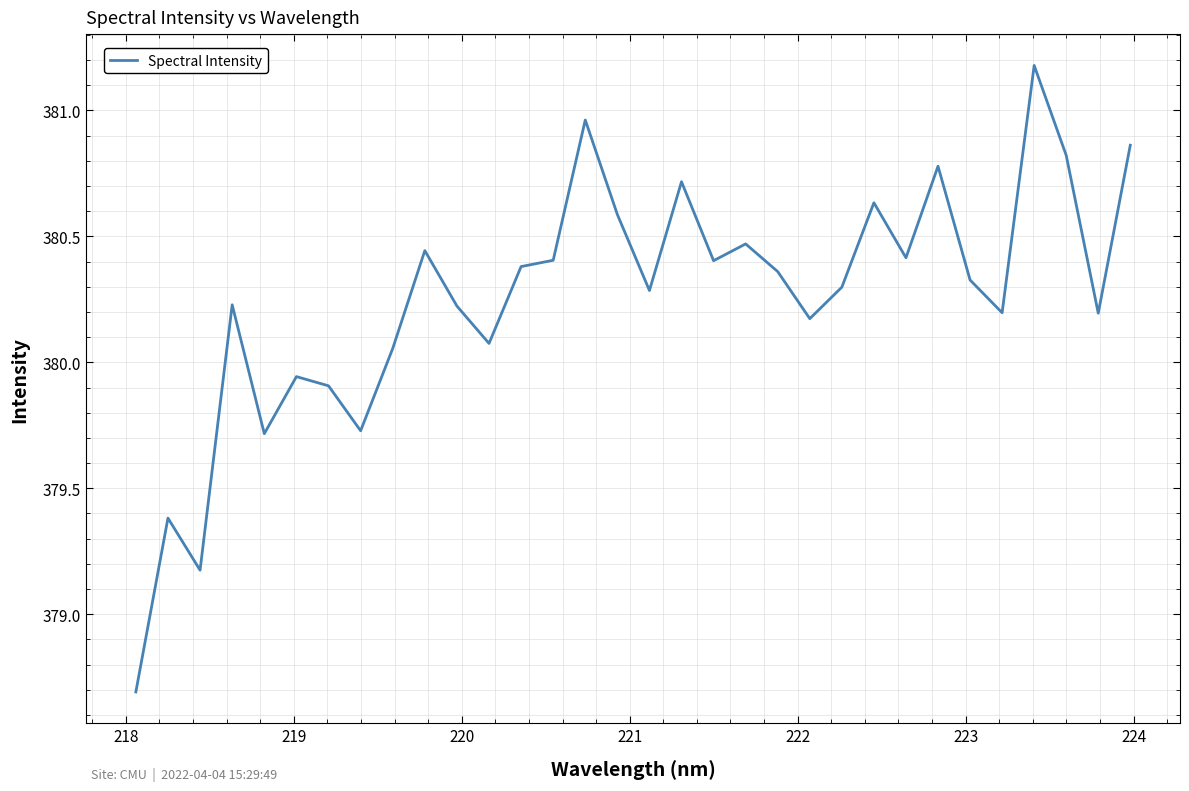

Does the chart have visible grid lines?

Yes